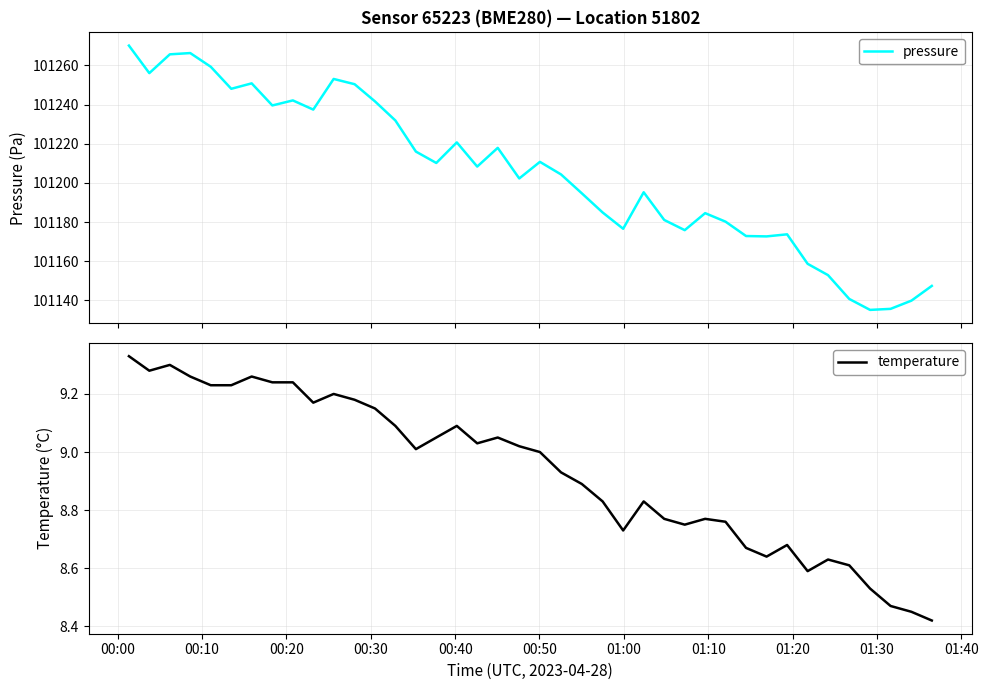

In pressure, how many points are lower than both neighbors (excluding endpoints)?

11